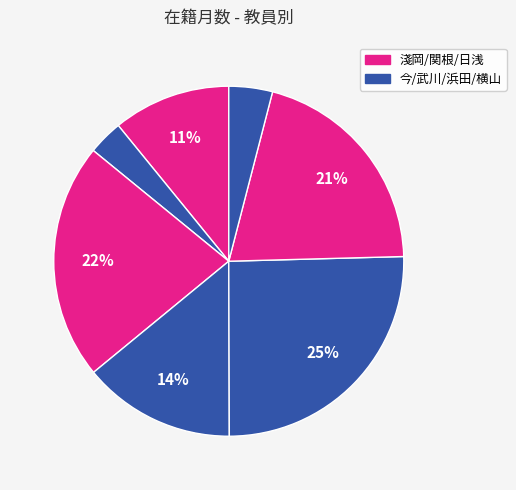

Count the number of slices in the pie.

7